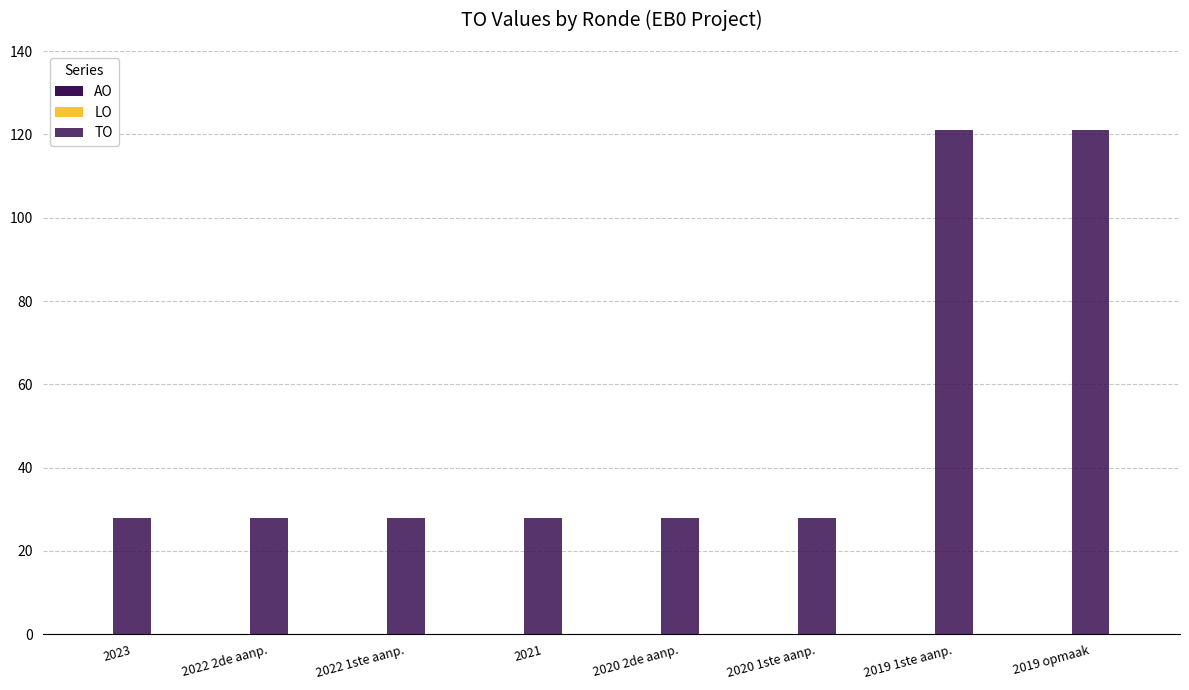

How many categories are shown in the chart?

8